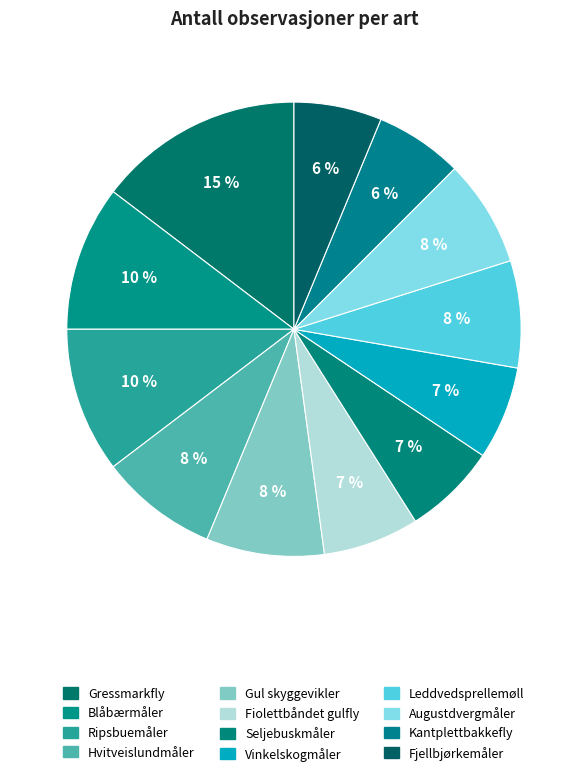

To the nearest percent, what is the difference between the largest and smallest slice percentages?

8%